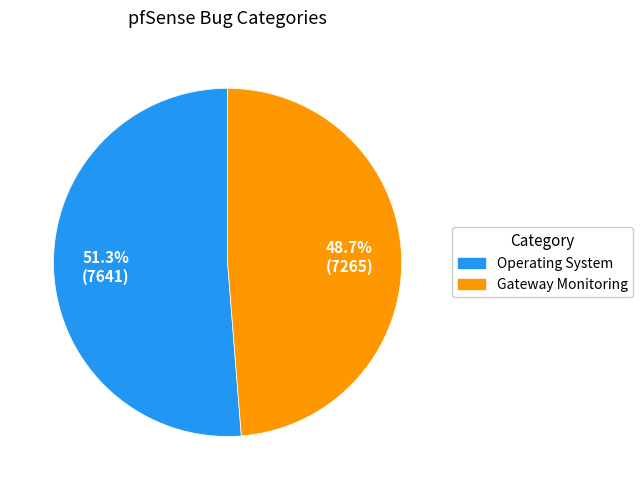

To the nearest percent, what is the average slice percentage?

50%